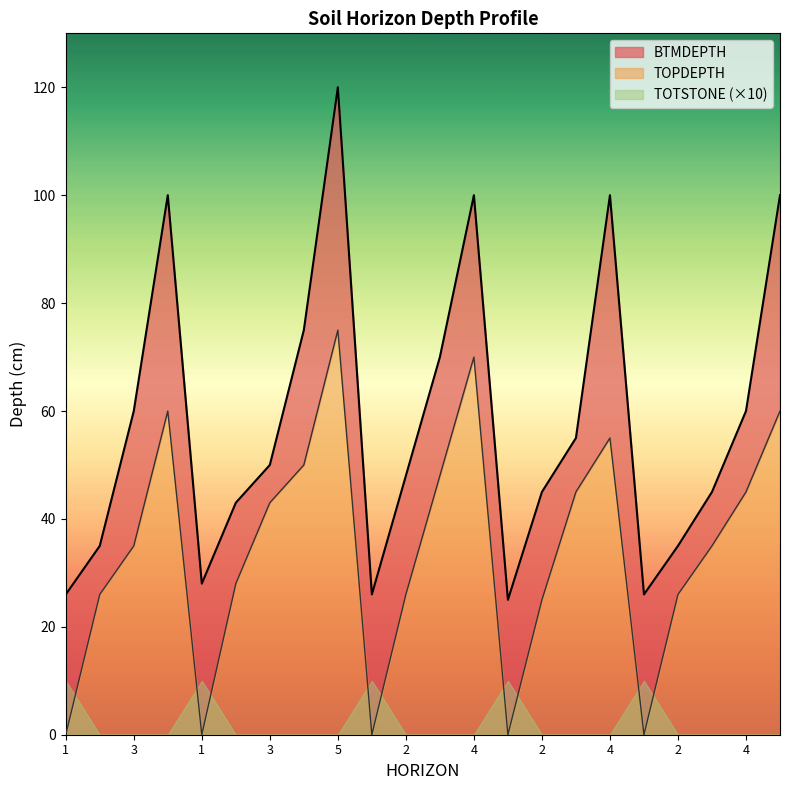

True or false: TOPDEPTH and BTMDEPTH cross at least once.

False